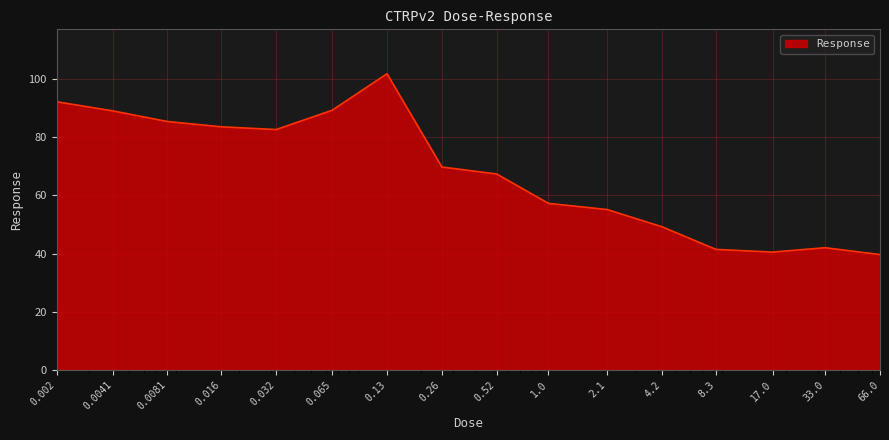

Count the number of data series in this chart.

1